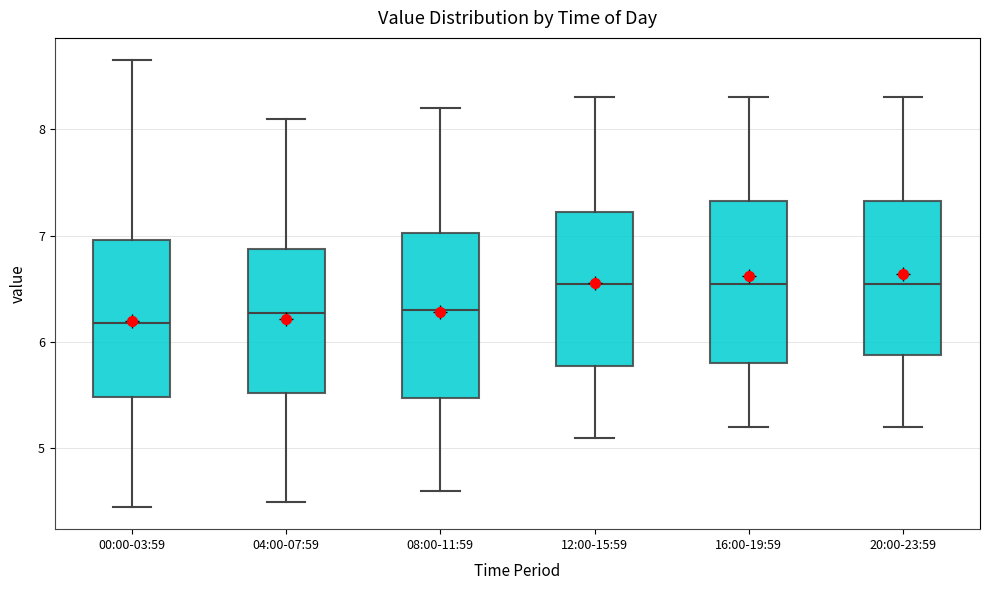

Reading left to right, transcribe this box plot: for each box, give where its median line is, the range the box spans, and where its two whiskers end, as read against the y-axis. The values are not printed on the chart, so give them approximately, as read against the axis.

00:00-03:59: median 6.2, box 5.5 to 7.0, whiskers 4.5 to 8.7
04:00-07:59: median 6.3, box 5.5 to 6.9, whiskers 4.5 to 8.1
08:00-11:59: median 6.3, box 5.5 to 7.0, whiskers 4.6 to 8.2
12:00-15:59: median 6.6, box 5.8 to 7.2, whiskers 5.1 to 8.3
16:00-19:59: median 6.6, box 5.8 to 7.3, whiskers 5.2 to 8.3
20:00-23:59: median 6.6, box 5.9 to 7.3, whiskers 5.2 to 8.3